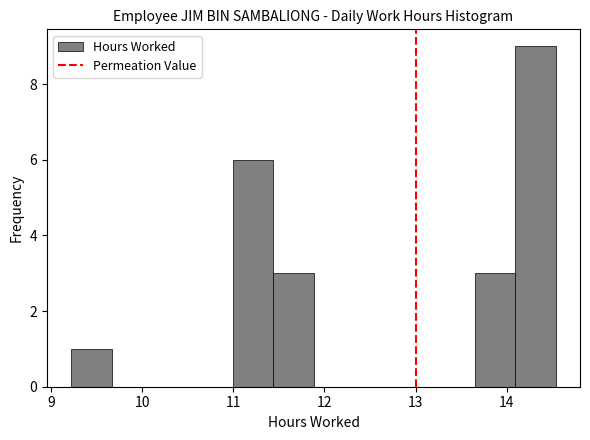

Reading left to right, list every bar in this chart as the range it spans on the x-axis followed by its height. Neither the bar edges nor the heights are printed on the chart, so give them approximately, as read against the axes.

9.2 to 9.7: 1
9.7 to 10.1: 0
10.1 to 10.6: 0
10.6 to 11.0: 0
11.0 to 11.4: 6
11.4 to 11.9: 3
11.9 to 12.3: 0
12.3 to 12.8: 0
12.8 to 13.2: 0
13.2 to 13.7: 0
13.7 to 14.1: 3
14.1 to 14.5: 9